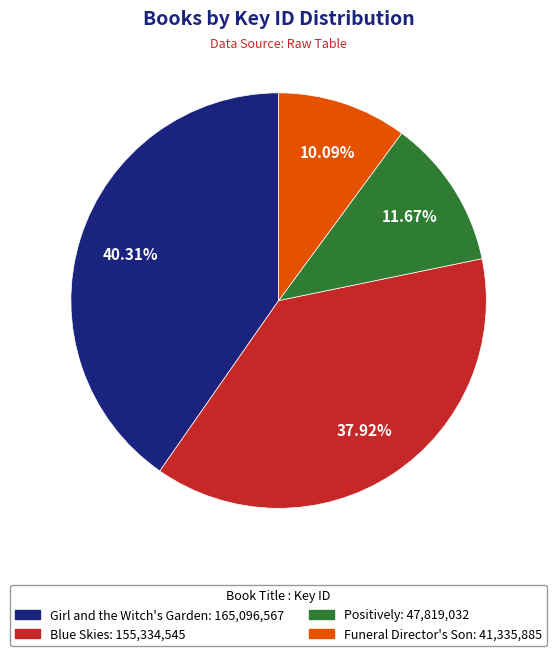

Which slice is the largest?

Girl and the Witch's Garden